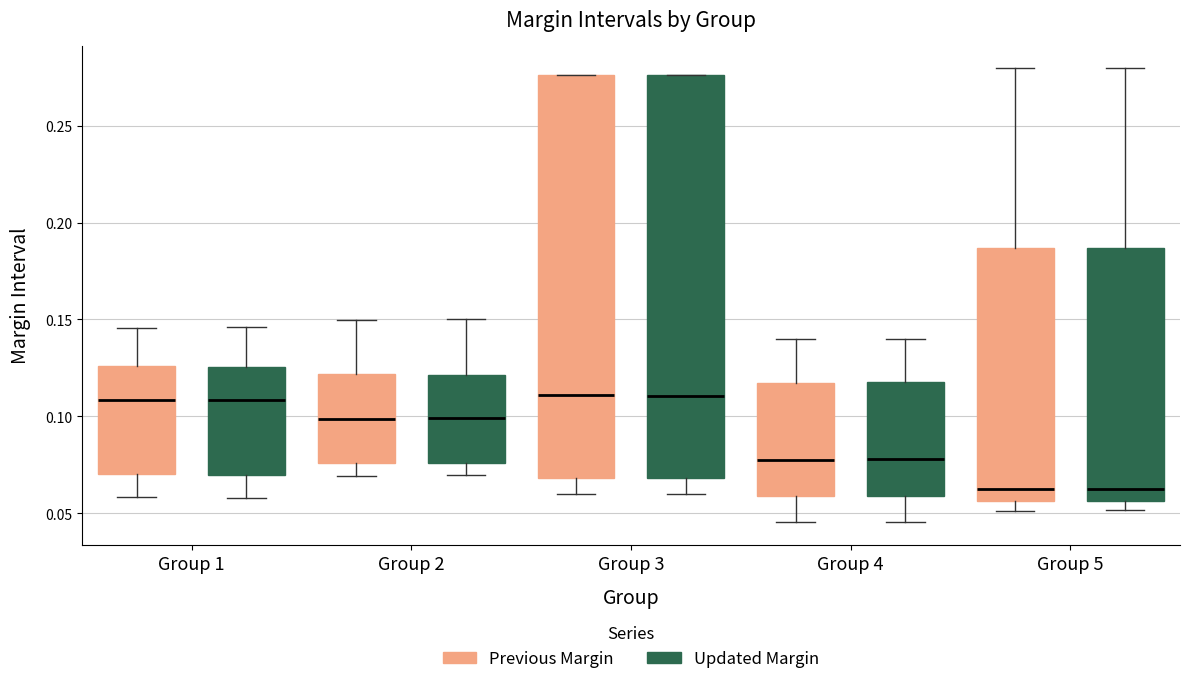

Reading left to right, read every box against the y-axis: the position of its median line, the range the box covers, and the ends of its whiskers. The values are not printed on the chart, so give them approximately, as read against the axis.

Group 1 (Previous Margin): median 0.110, box 0.070 to 0.125, whiskers 0.060 to 0.145
Group 1 (Updated Margin): median 0.110, box 0.070 to 0.125, whiskers 0.060 to 0.145
Group 2 (Previous Margin): median 0.100, box 0.075 to 0.120, whiskers 0.070 to 0.150
Group 2 (Updated Margin): median 0.100, box 0.075 to 0.120, whiskers 0.070 to 0.150
Group 3 (Previous Margin): median 0.110, box 0.070 to 0.275, whiskers 0.060 to 0.275
Group 3 (Updated Margin): median 0.110, box 0.070 to 0.275, whiskers 0.060 to 0.275
Group 4 (Previous Margin): median 0.080, box 0.060 to 0.115, whiskers 0.045 to 0.140
Group 4 (Updated Margin): median 0.080, box 0.060 to 0.120, whiskers 0.045 to 0.140
Group 5 (Previous Margin): median 0.065, box 0.055 to 0.185, whiskers 0.050 to 0.280
Group 5 (Updated Margin): median 0.065, box 0.055 to 0.185, whiskers 0.050 to 0.280